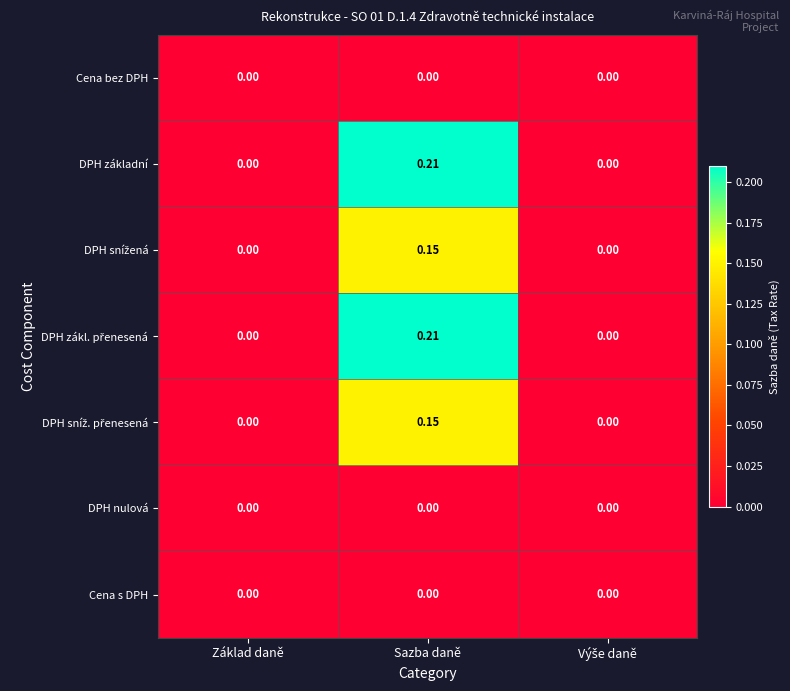

At which category is the sum across all series the highest?

Sazba daně